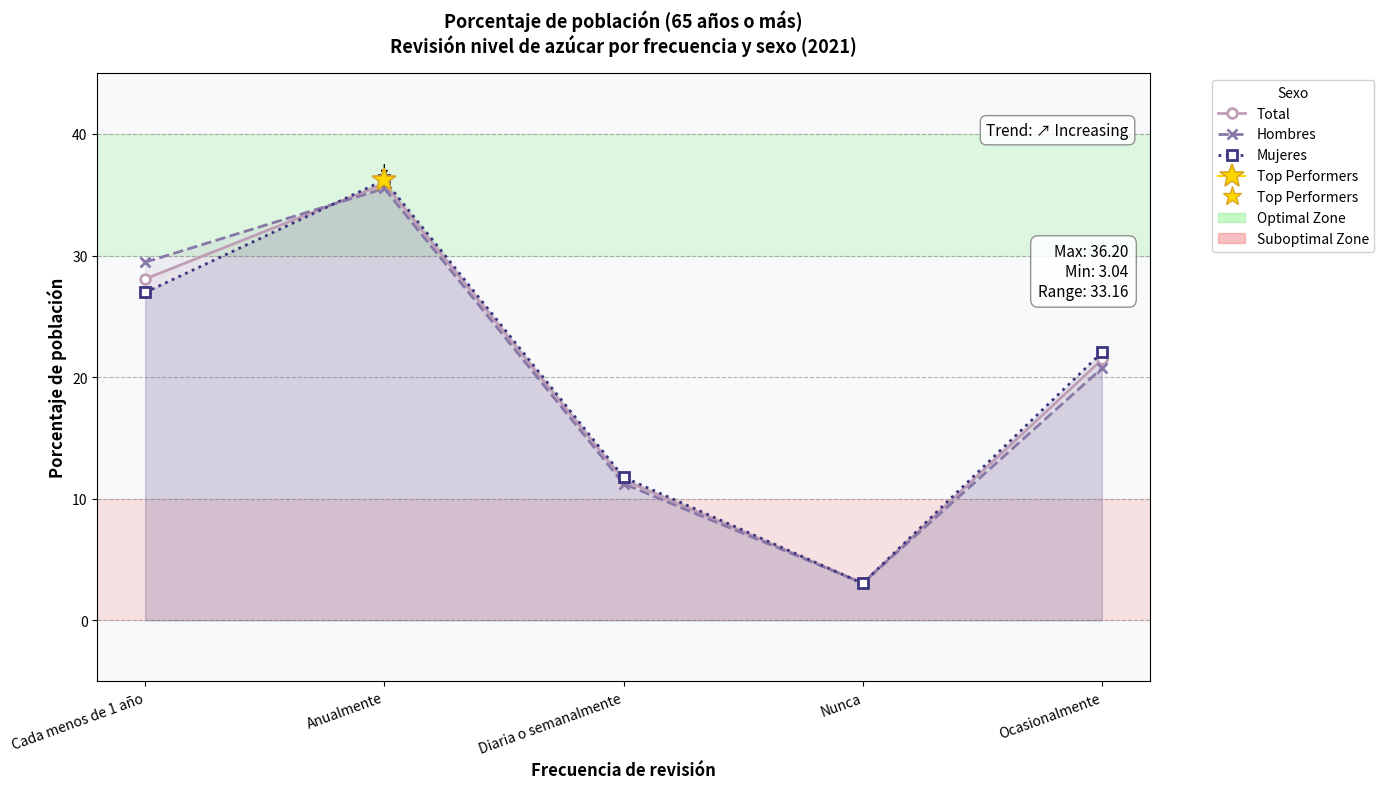

What is the approximate value of Mujeres at Nunca?

3.0